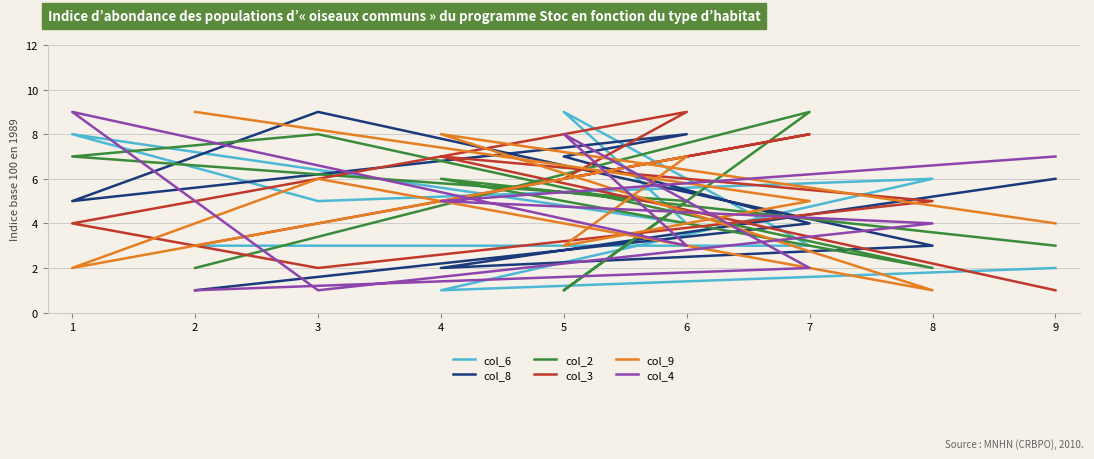

What are all the series names shown in the legend?

col_6, col_8, col_2, col_3, col_9, col_4